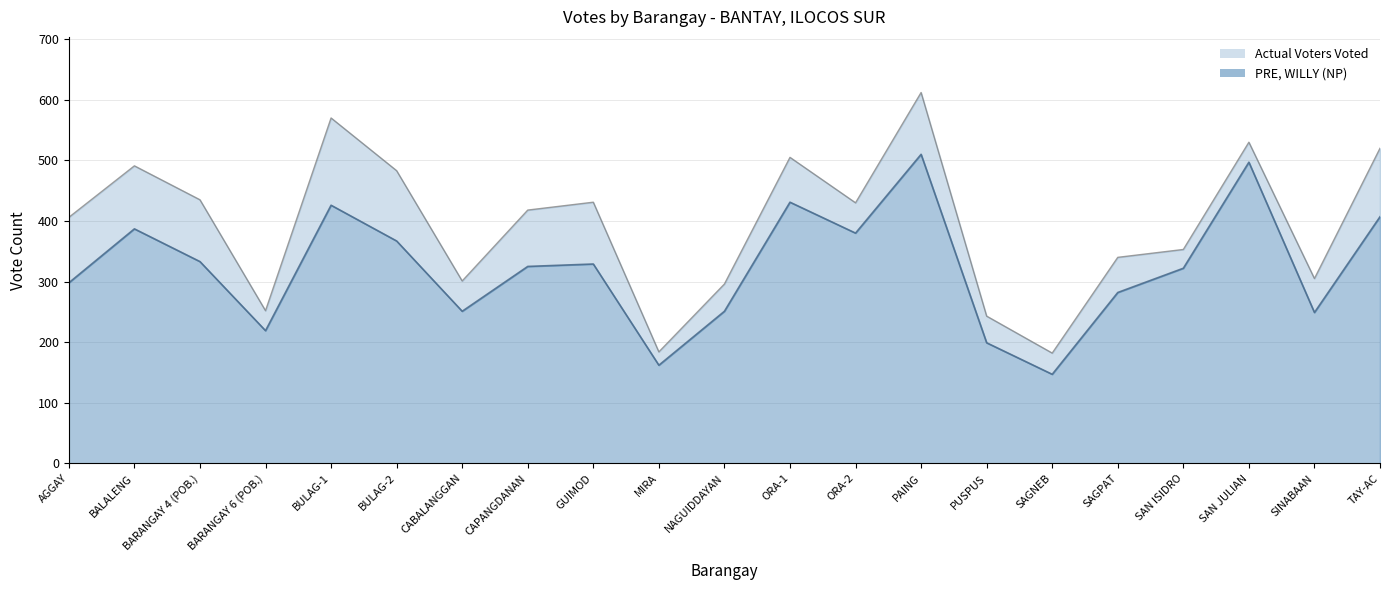

List the labels in order of PRE, WILLY (NP) value, largest first.

PAING, SAN JULIAN, ORA-1, BULAG-1, TAY-AC, BALALENG, ORA-2, BULAG-2, BARANGAY 4 (POB.), GUIMOD, CAPANGDANAN, SAN ISIDRO, AGGAY, SAGPAT, CABALANGGAN, NAGUIDDAYAN, SINABAAN, BARANGAY 6 (POB.), PUSPUS, MIRA, SAGNEB